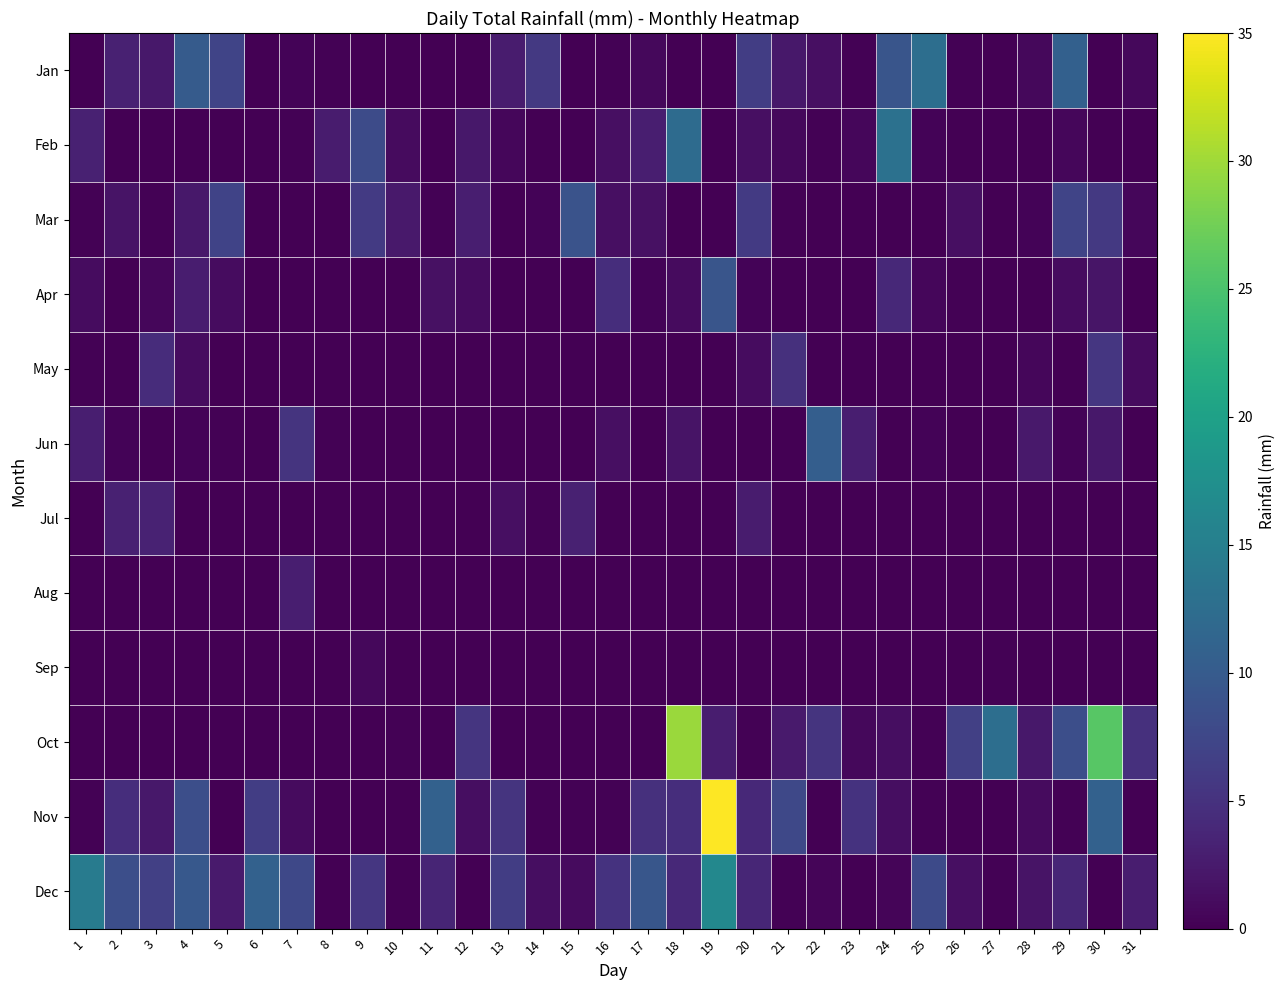

Between 2 and 24, which series saw the biggest shift?

Feb